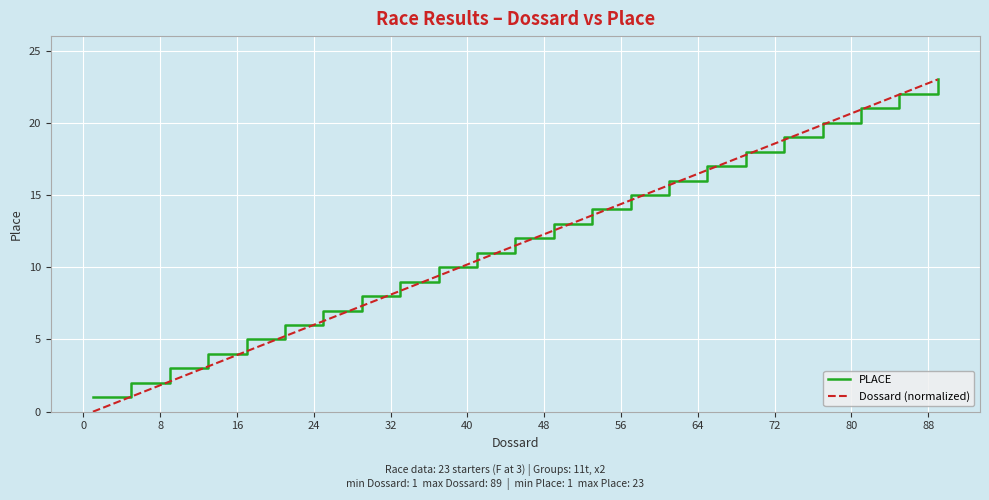

What is the maximum value for Dossard (normalized)?

23.0